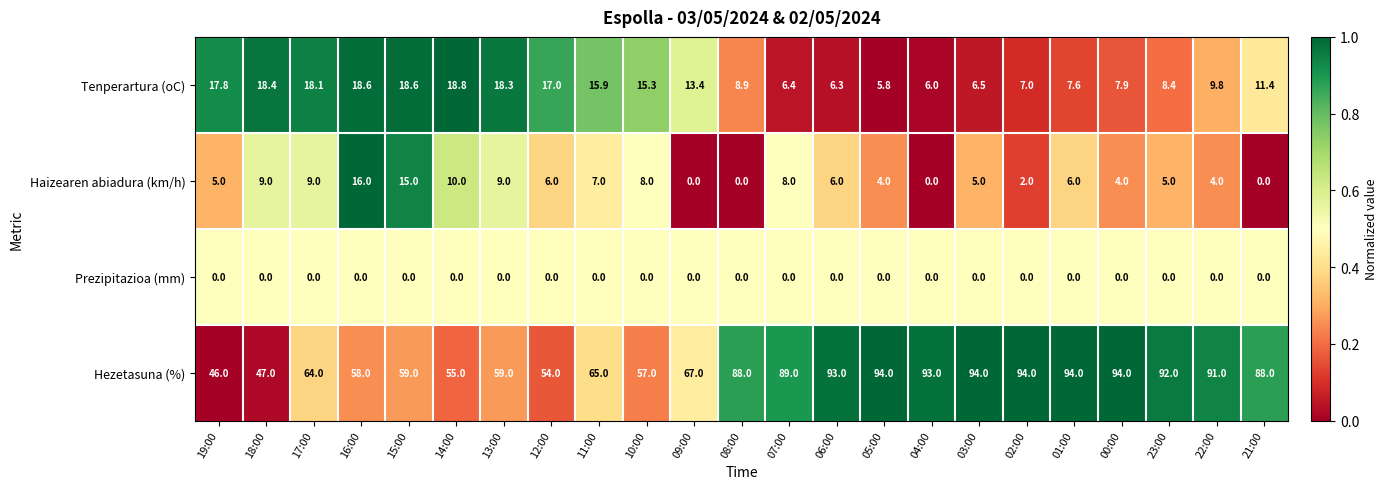

What is the sum of all Hezetasuna (%) values?

1735.0